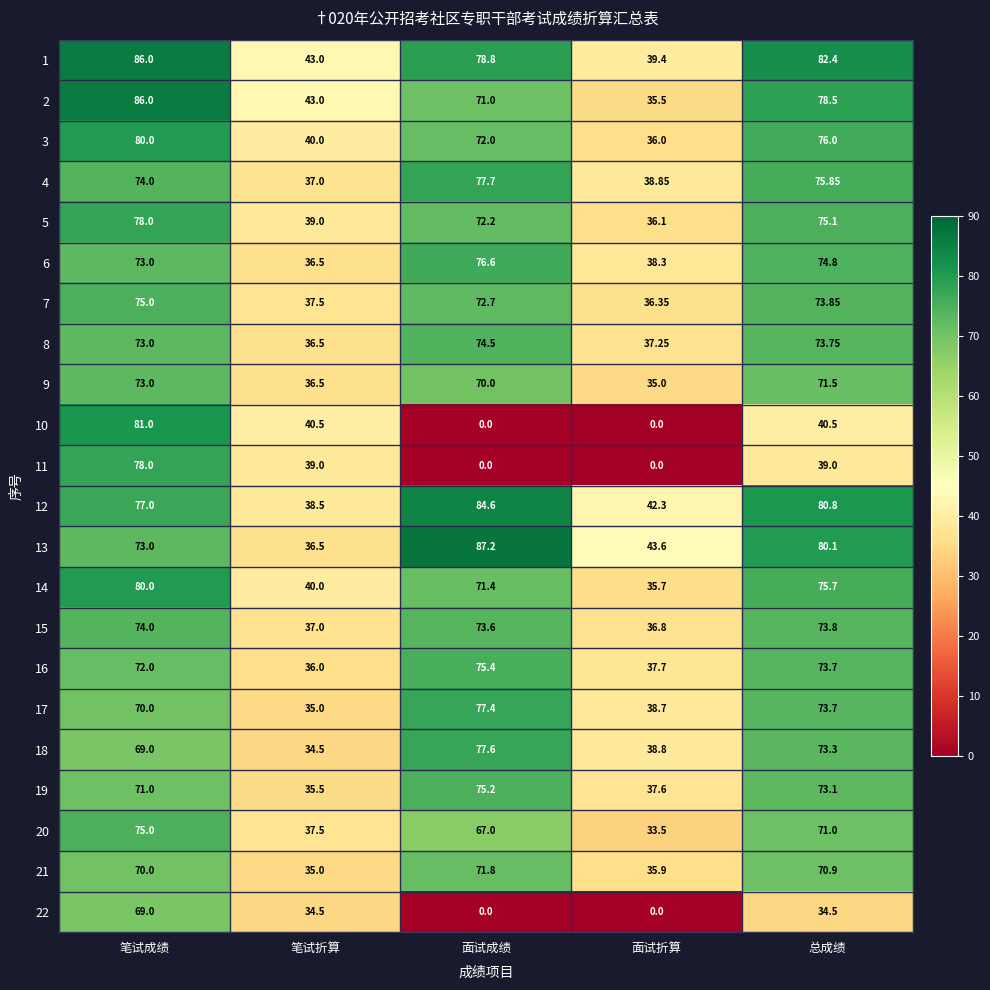

Which series has the widest spread of values?

10